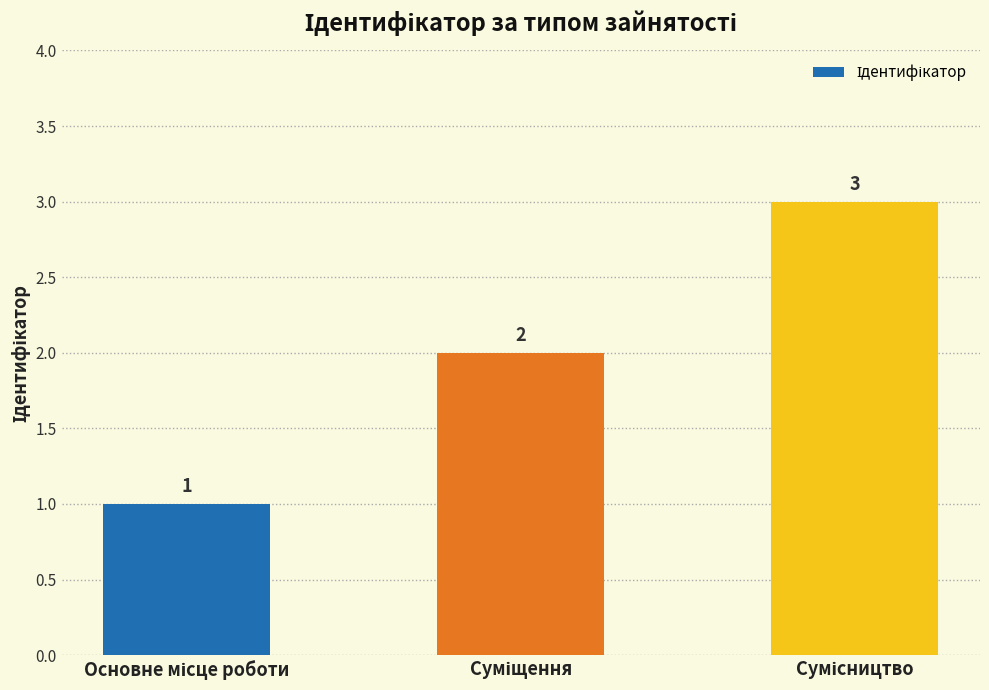

What is the value of the 2nd bar from the left?

2